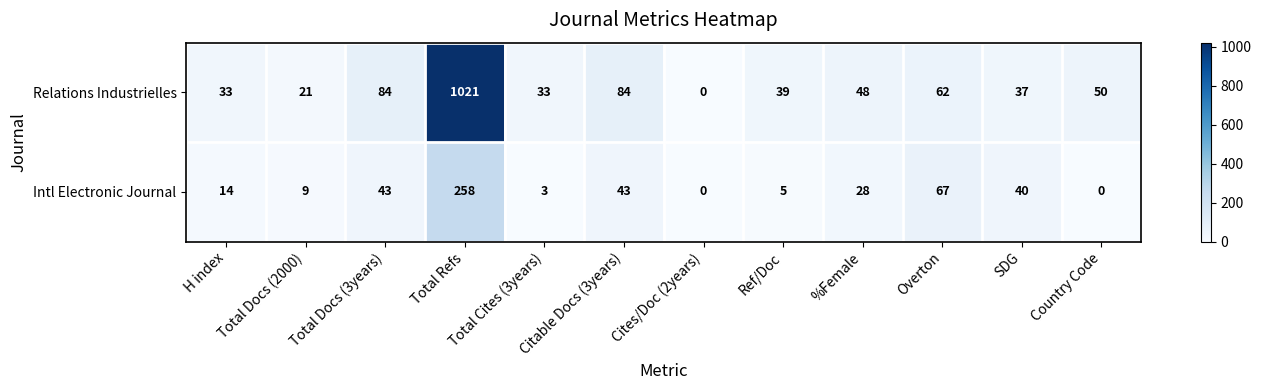

What value does the Relations Industrielles series have at SDG, to the nearest 10?

40